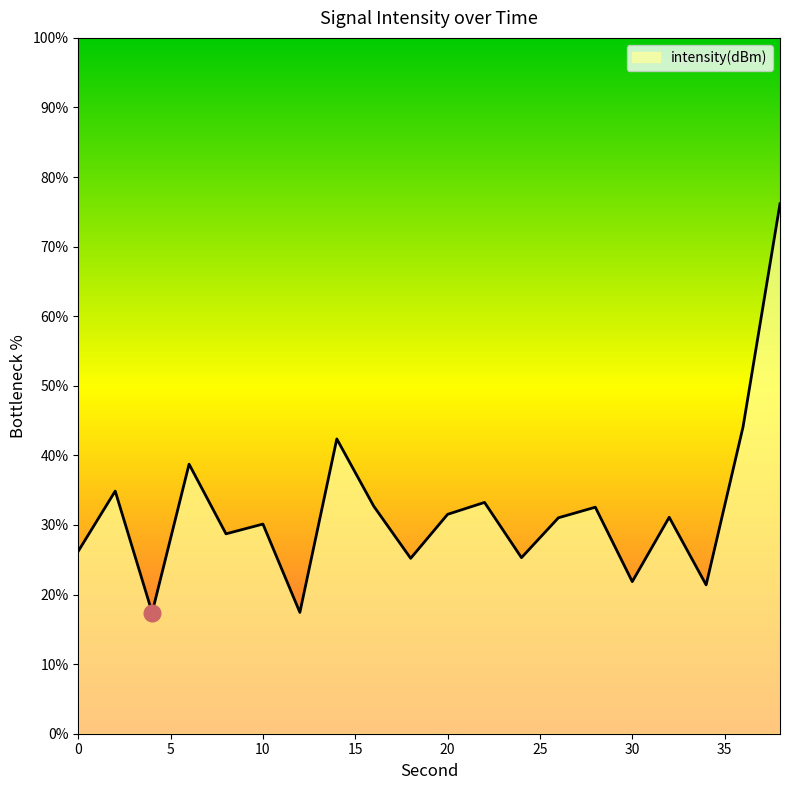

What is the difference between the maximum and minimum values?

58.8